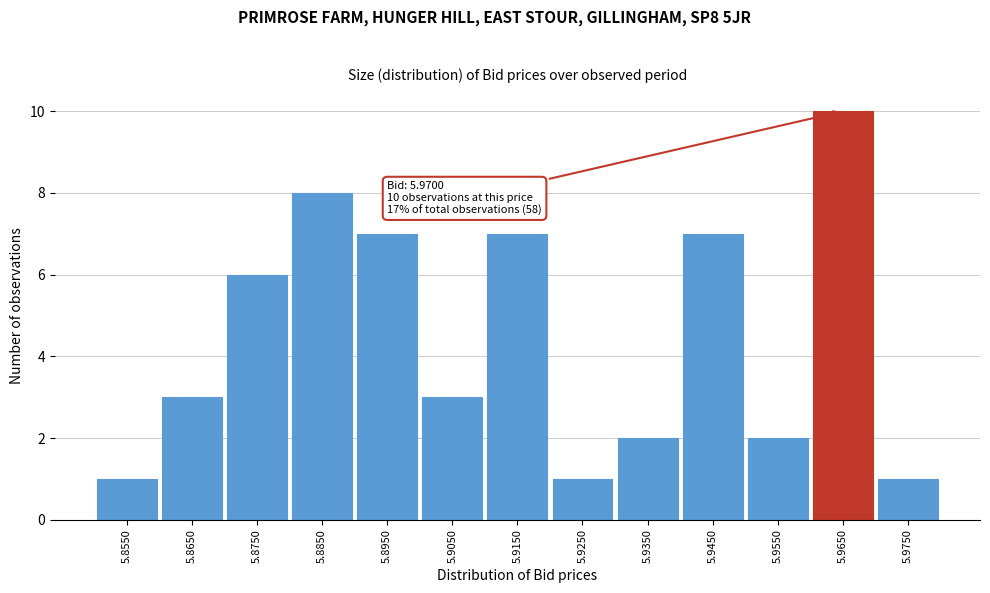

Reading left to right, list all the values displayed in this chart.

1	3	6	8	7	3	7	1	2	7	2	10	1